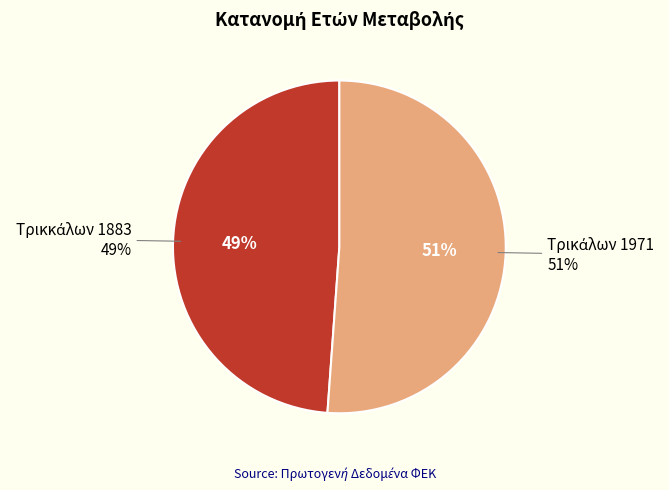

Which slice is the largest?

Τρικάλων 1971